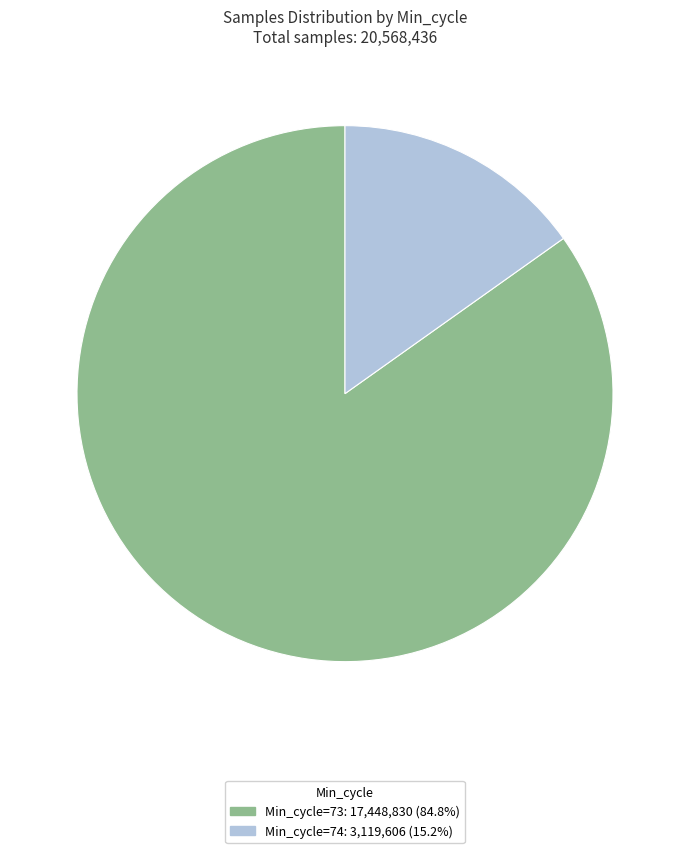

Is there any slice that represents more than half of the pie?

Yes